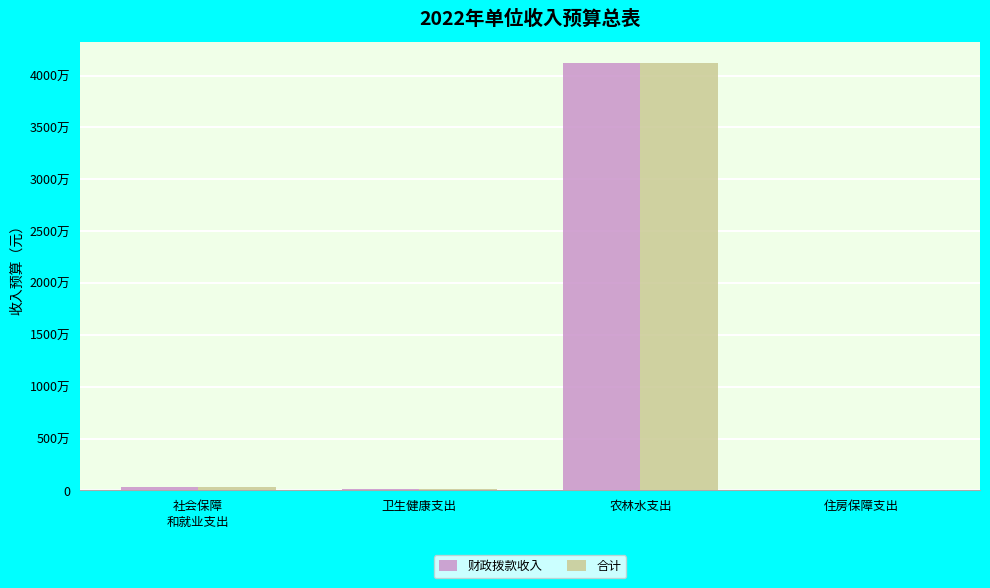

What are all the series names shown in the legend?

财政拨款收入, 合计